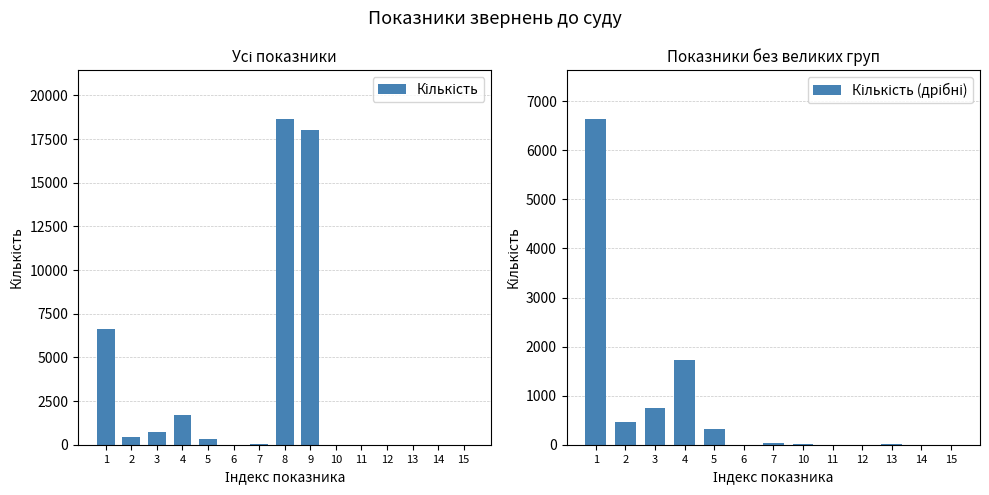

How many bars are there in total?

15